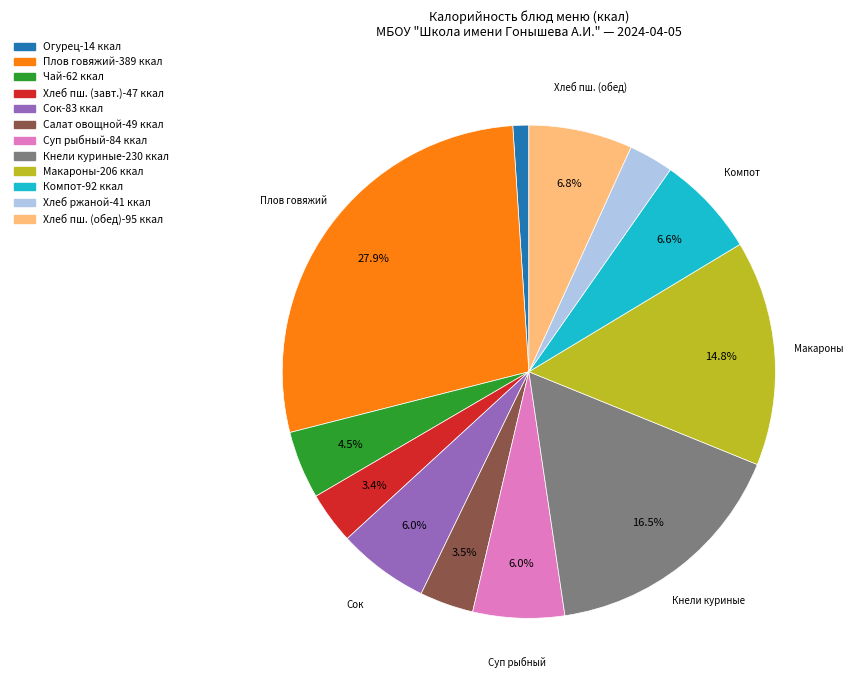

Does any single category account for the majority?

No